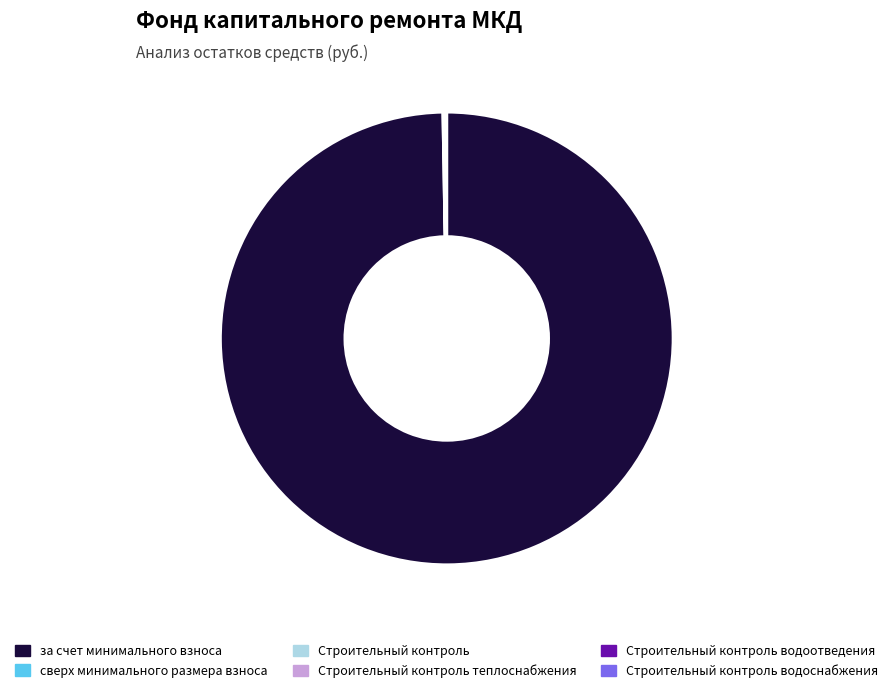

Is there a majority slice in this chart?

Yes